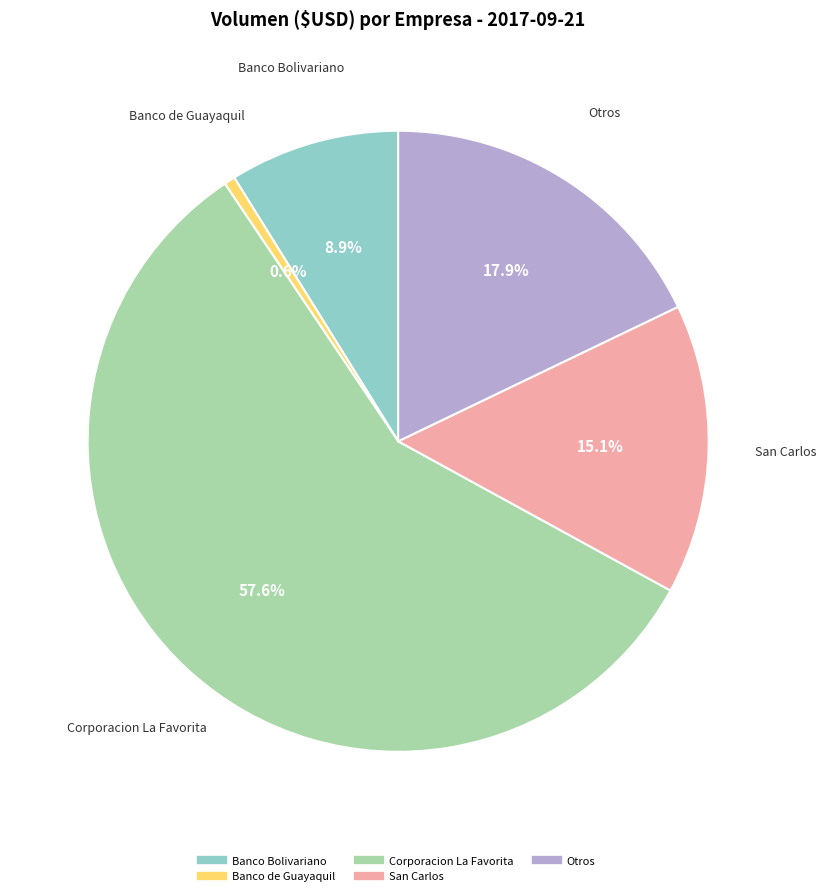

What is the largest slice in the pie chart?

Corporacion La Favorita